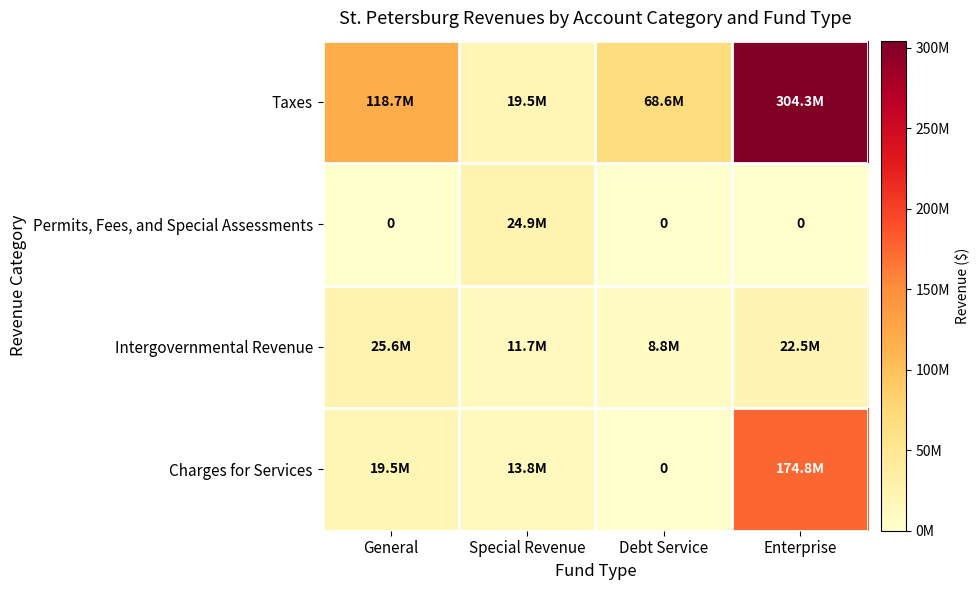

What is the sum of all Intergovernmental Revenue values?

68566858